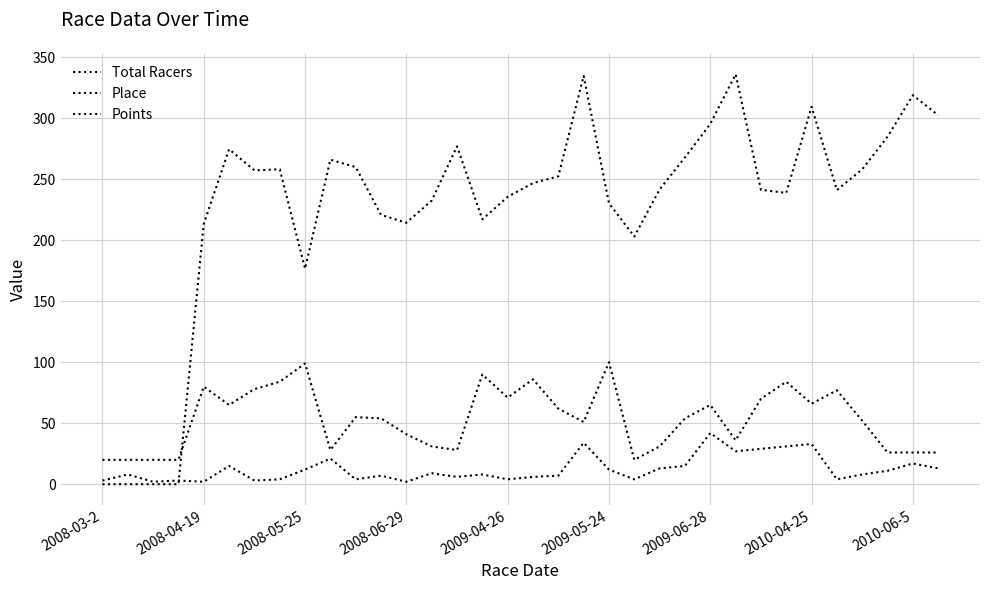

What is the lowest value of the Total Racers series?

20.0